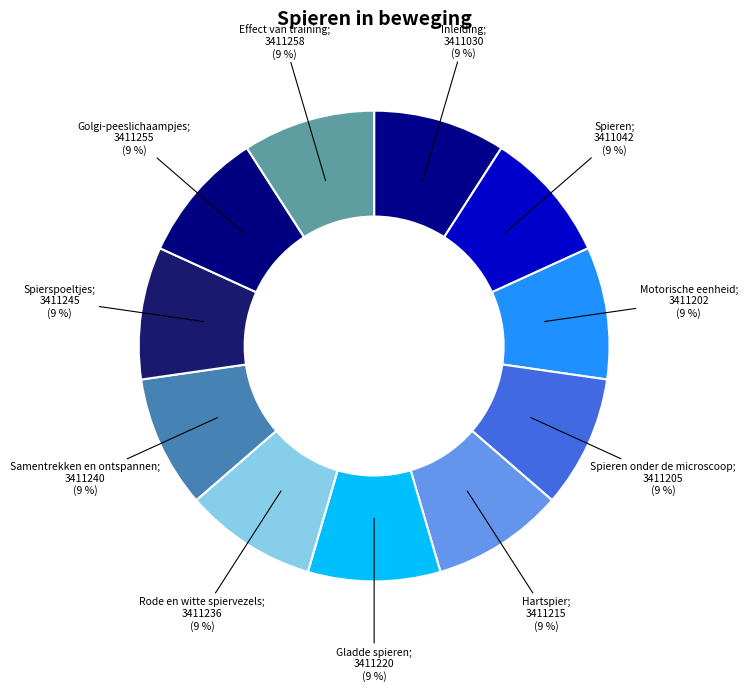

Count the number of slices in the pie.

11